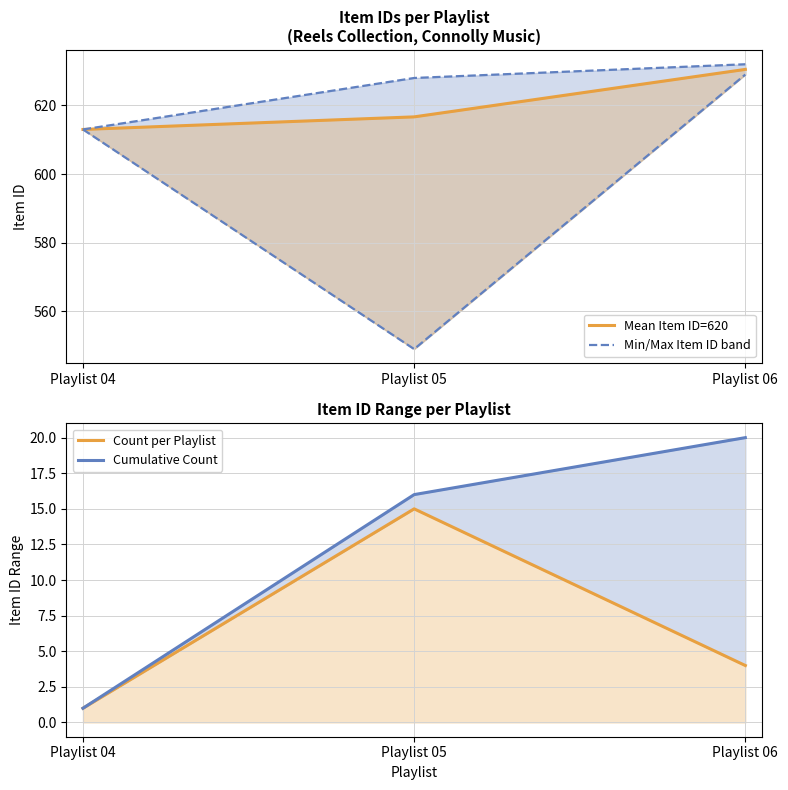

Reading right to left, what are all the values shown in this chart?

Mean Item ID=620: 630.5	616.7	613.0
Min/Max Item ID band: 629.0	549.0	613.0
Count per Playlist: 4.0	15.0	1.0
Cumulative Count: 20.0	16.0	1.0